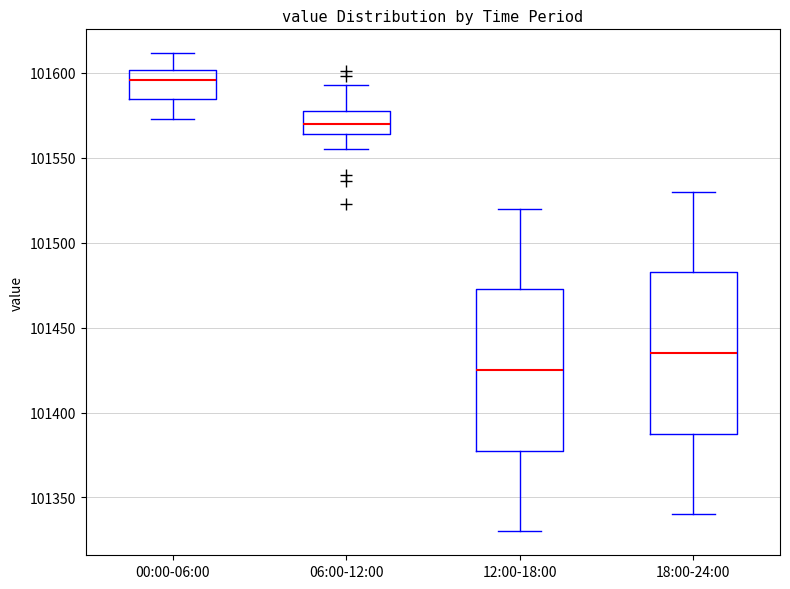

Reading left to right, transcribe this box plot: for each box, give where its median line is, the range the box spans, and where its two whiskers end, as read against the y-axis. The values are not printed on the chart, so give them approximately, as read against the axis.

00:00-06:00: median 101595, box 101585 to 101600, whiskers 101575 to 101610
06:00-12:00: median 101570, box 101565 to 101575, whiskers 101555 to 101595
12:00-18:00: median 101425, box 101380 to 101475, whiskers 101330 to 101520
18:00-24:00: median 101435, box 101390 to 101485, whiskers 101340 to 101530